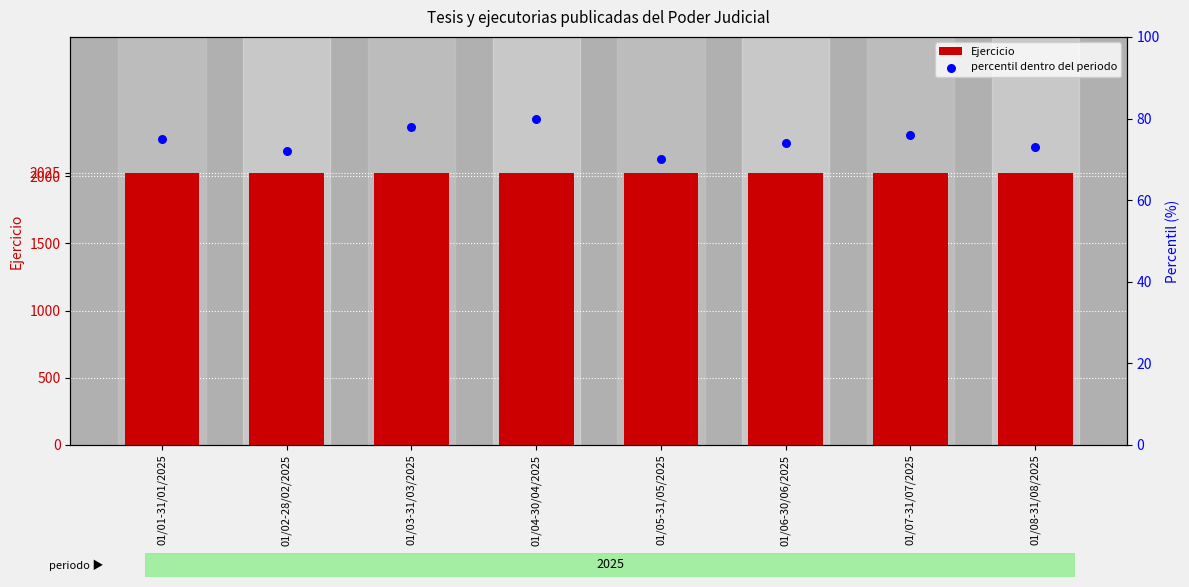

At which category is the sum across all series the highest?

01/04-30/04/2025